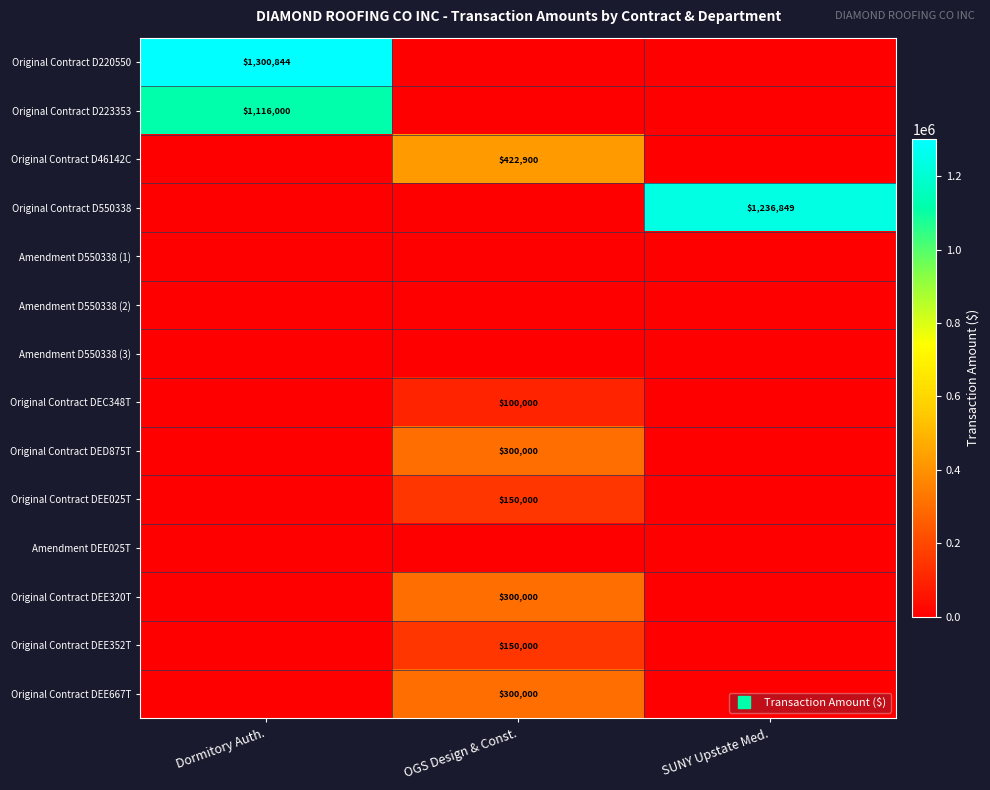

Count the number of categories in the chart.

3